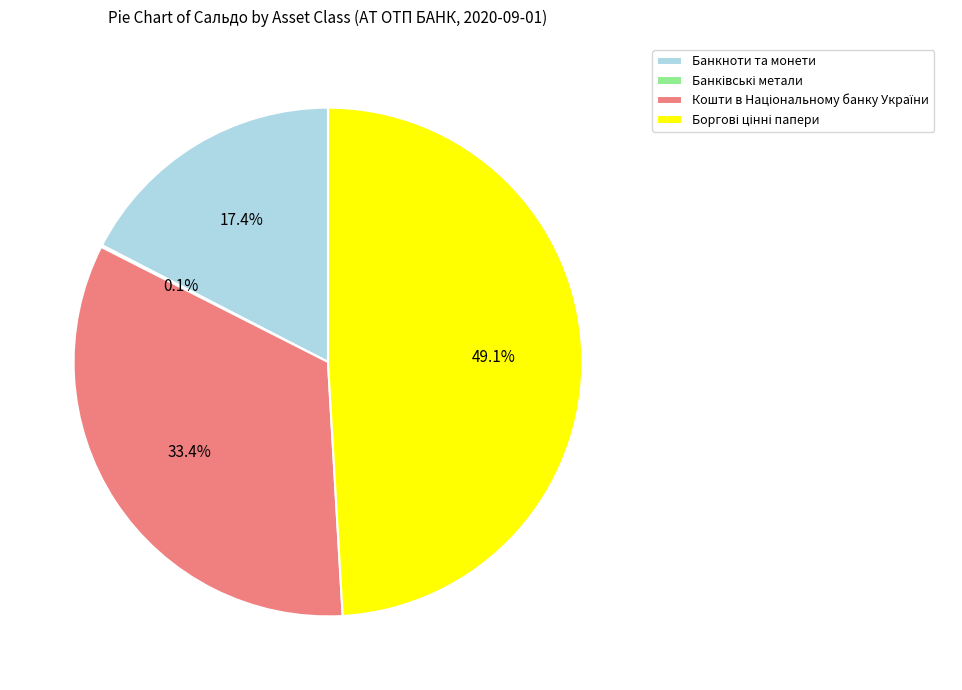

Is there any slice that represents more than half of the pie?

No